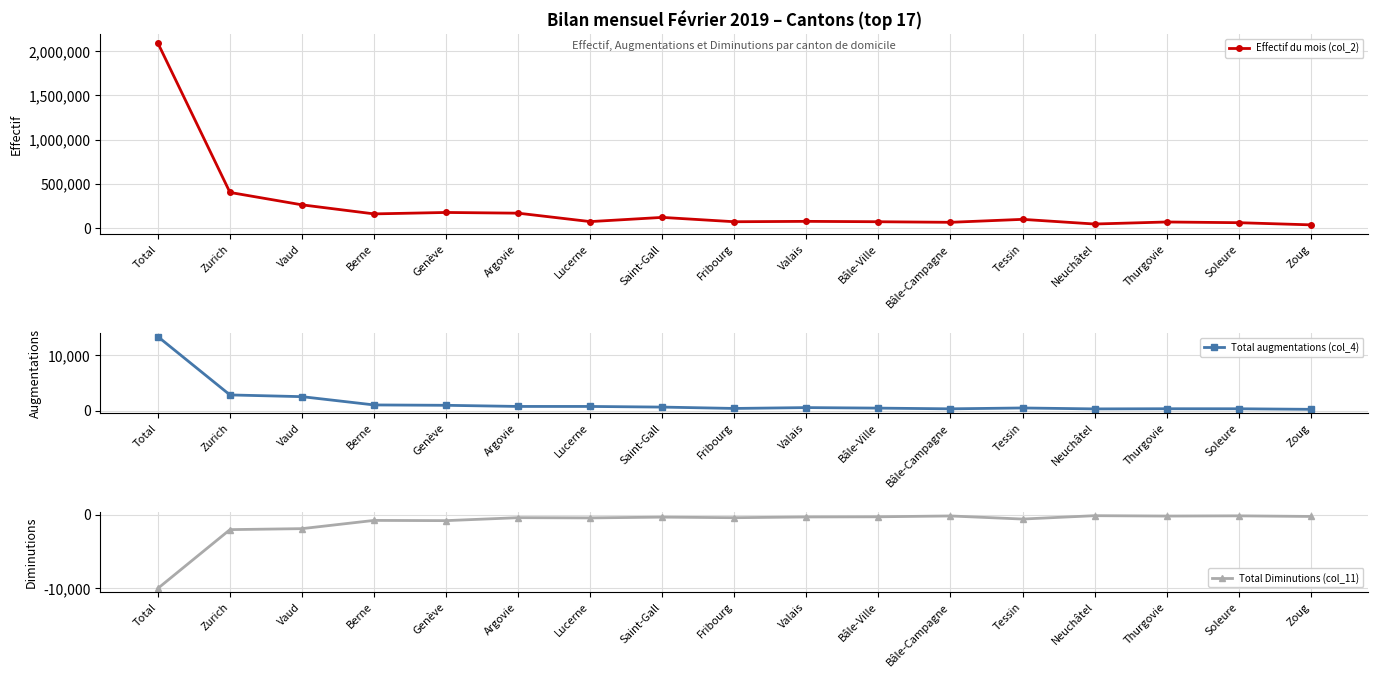

At which label is Total augmentations (col_4) closest to 6791?

Zurich